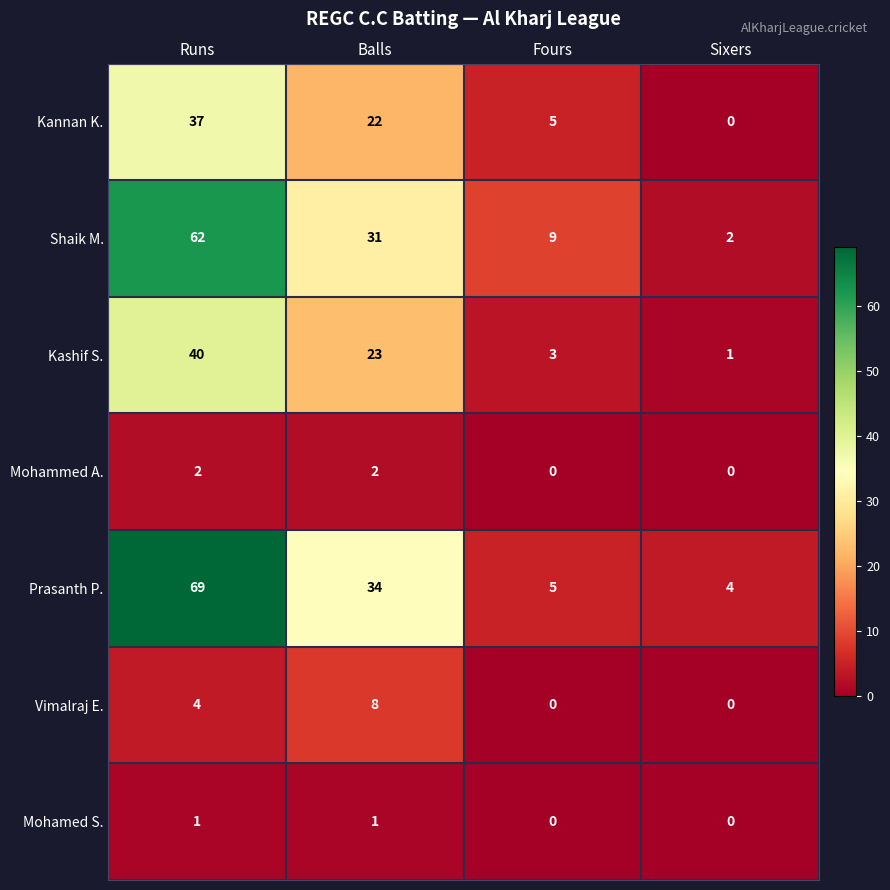

Which label corresponds to the largest value in the chart?

Runs